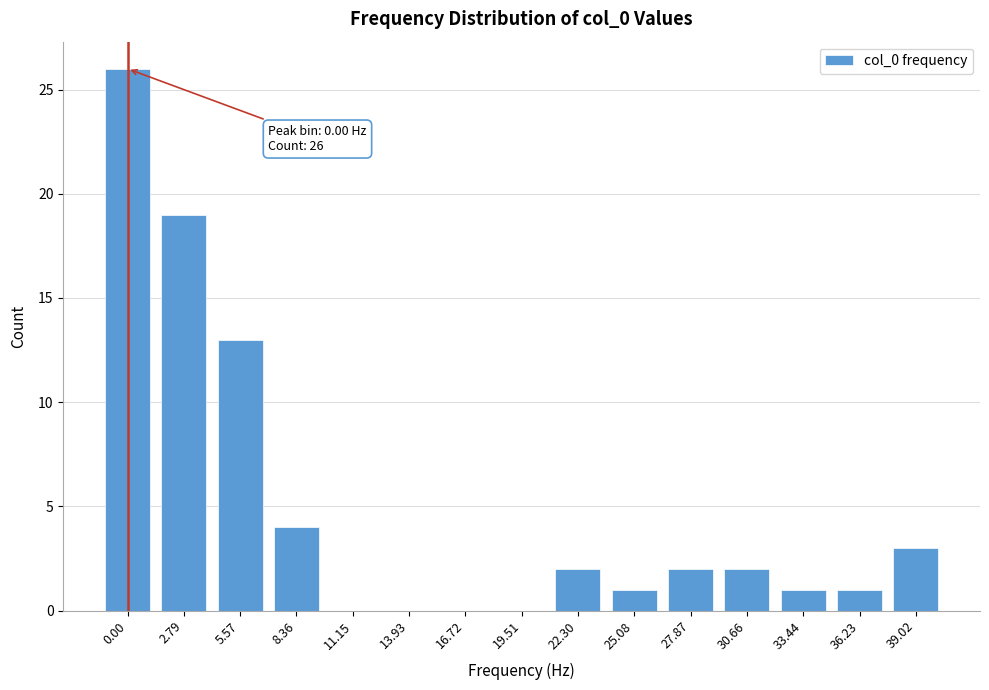

Reading left to right, list all the values displayed in this chart.

0.00=26	2.79=19	5.57=13	8.36=4	11.15=0	13.93=0	16.72=0	19.51=0	22.30=2	25.08=1	27.87=2	30.66=2	33.44=1	36.23=1	39.02=3